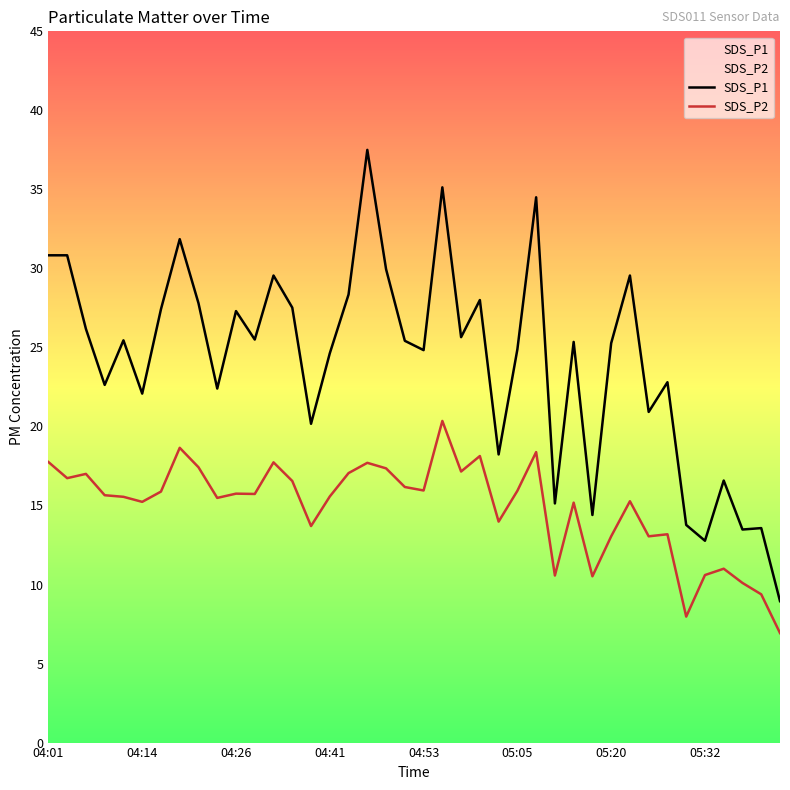

How many series are shown in this chart?

2